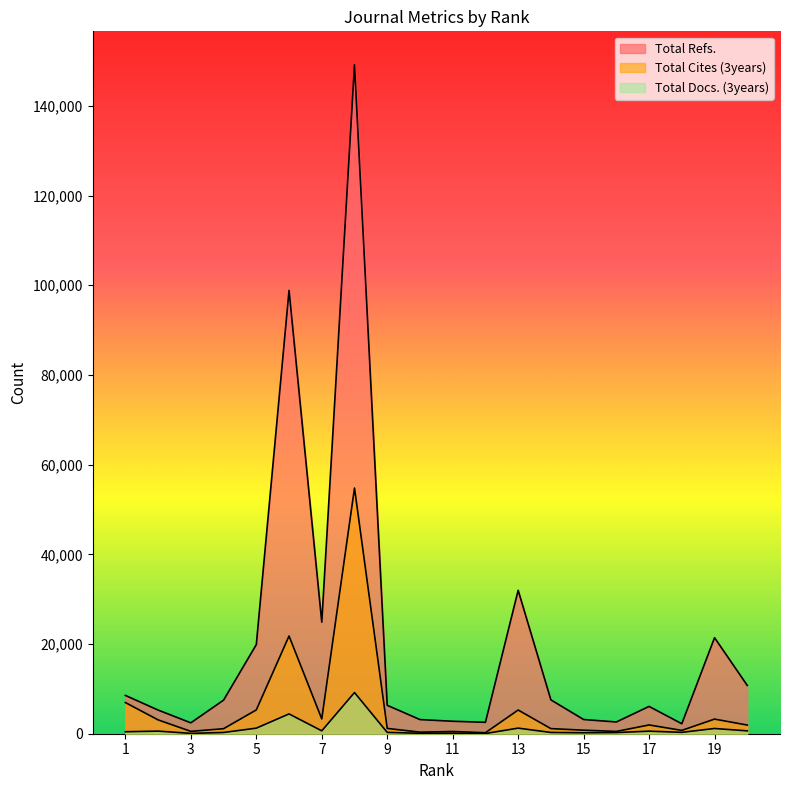

What is the approximate value of Total Refs. at 10?

3154